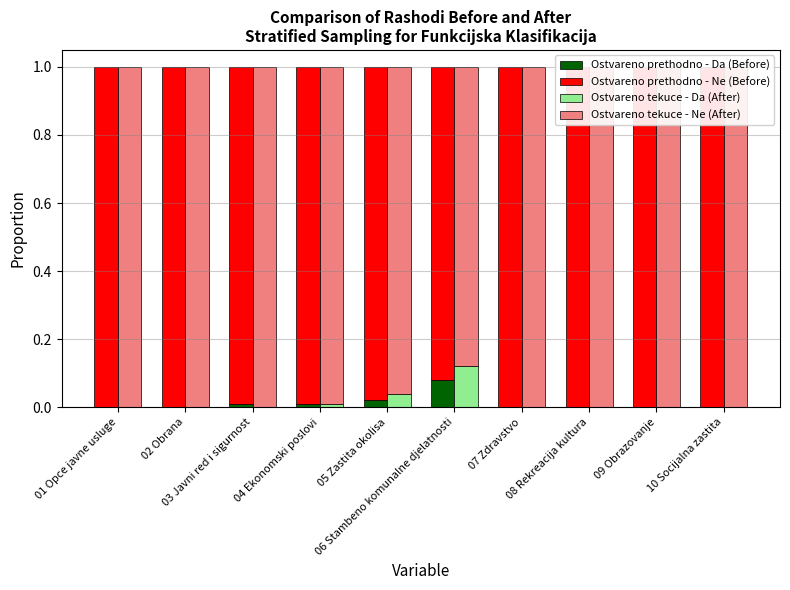

What is the difference between the second highest and minimum values in the Ostvareno tekuce - Ne (After) series?

0.1